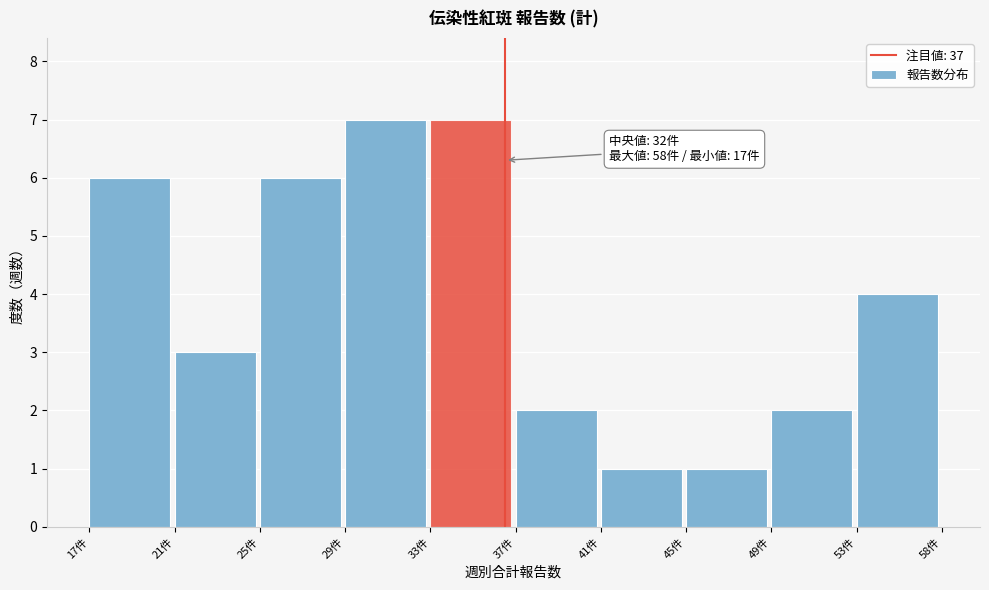

Reading left to right, transcribe all the data shown in this chart.

17件=6	21件=3	25件=6	29件=7	33件=7	37件=2	41件=1	45件=1	49件=2	53件=4